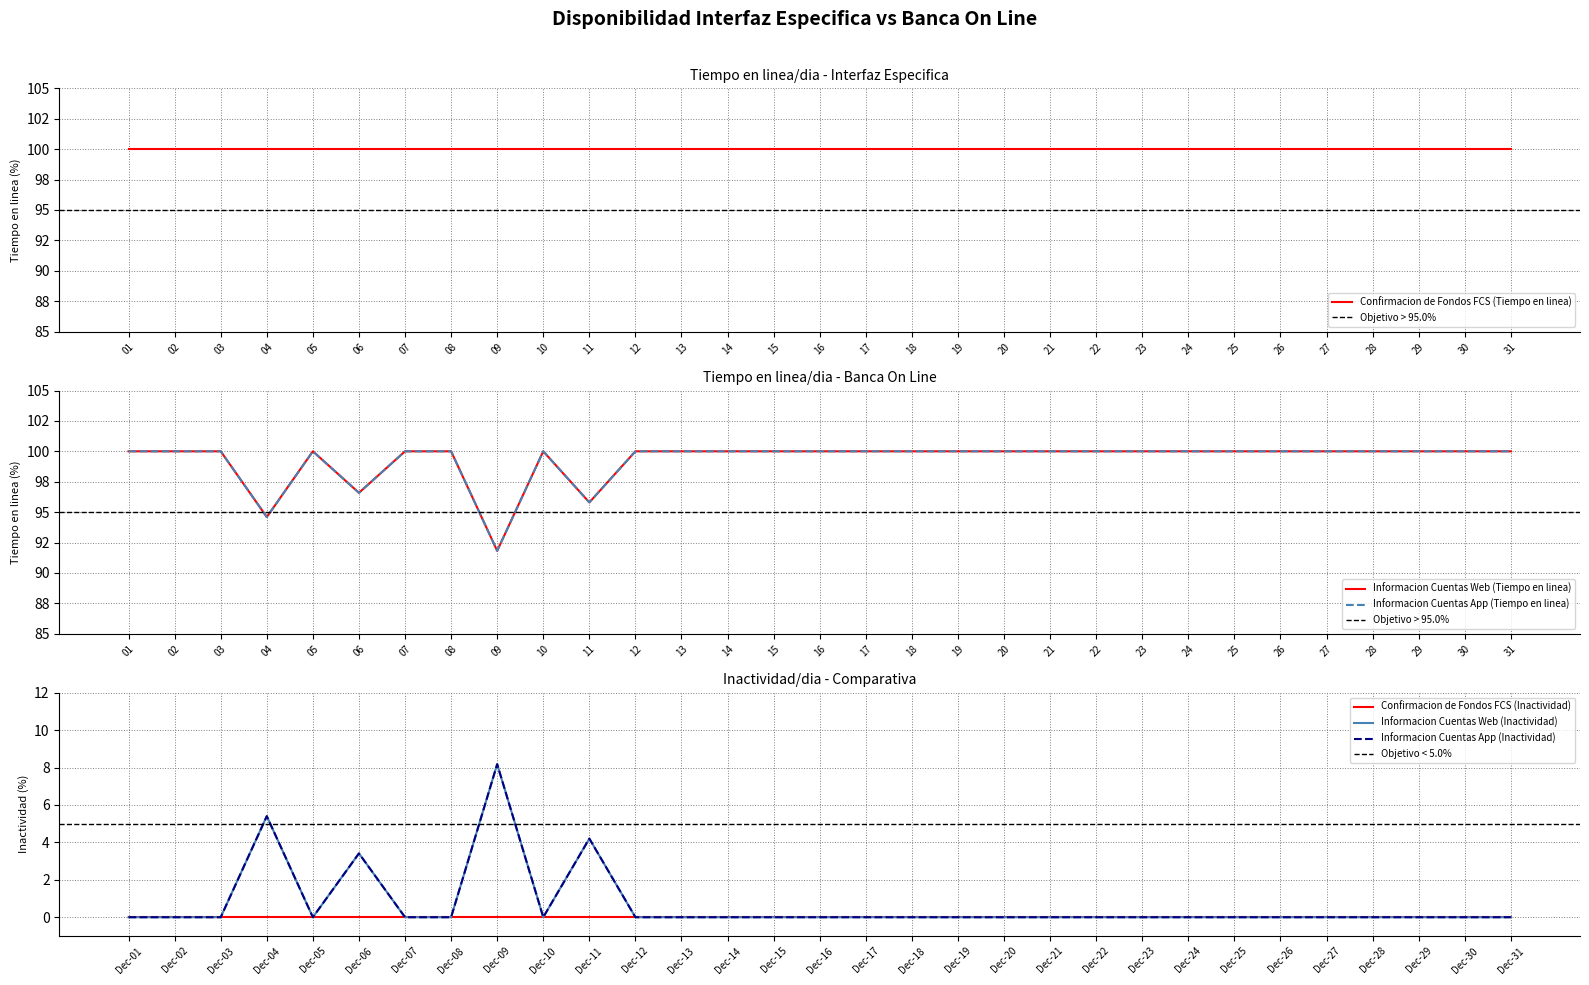

True or false: Informacion Cuentas Web (Tiempo en linea) and Informacion Cuentas App (Tiempo en linea) intersect in this chart.

False